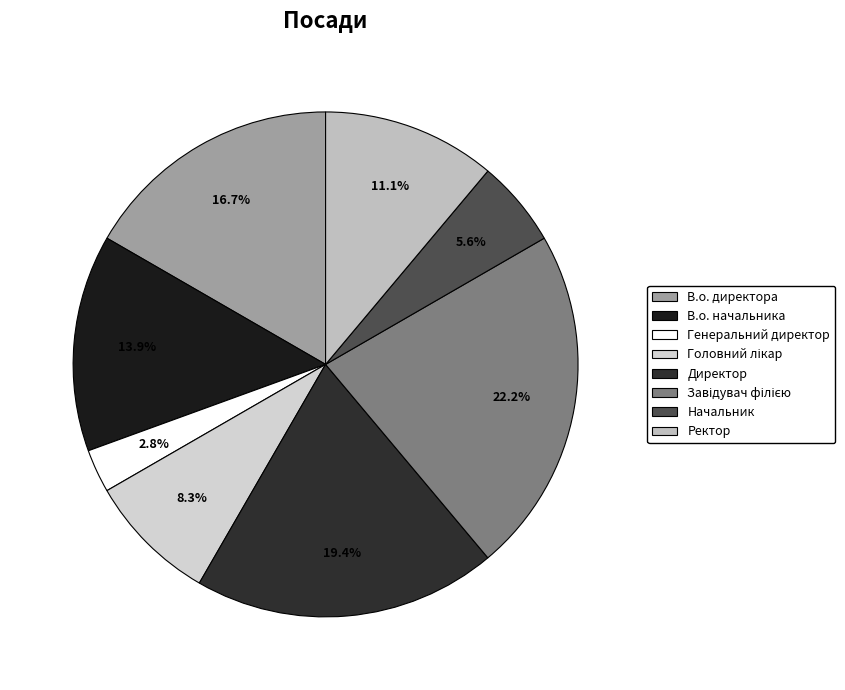

What is the change in value from В.о. директора to Директор?

+1